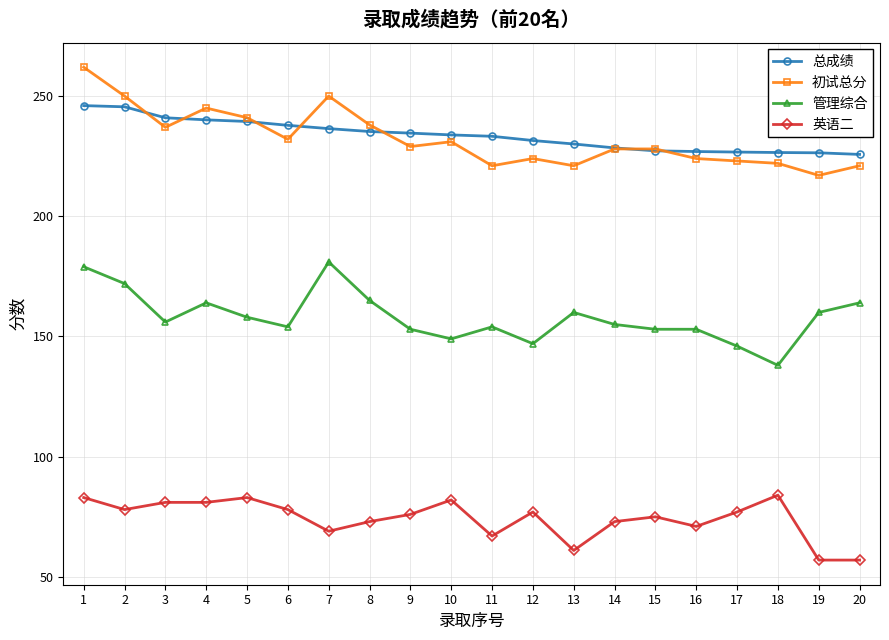

What is the difference between the highest and lowest values at 1?

179.0